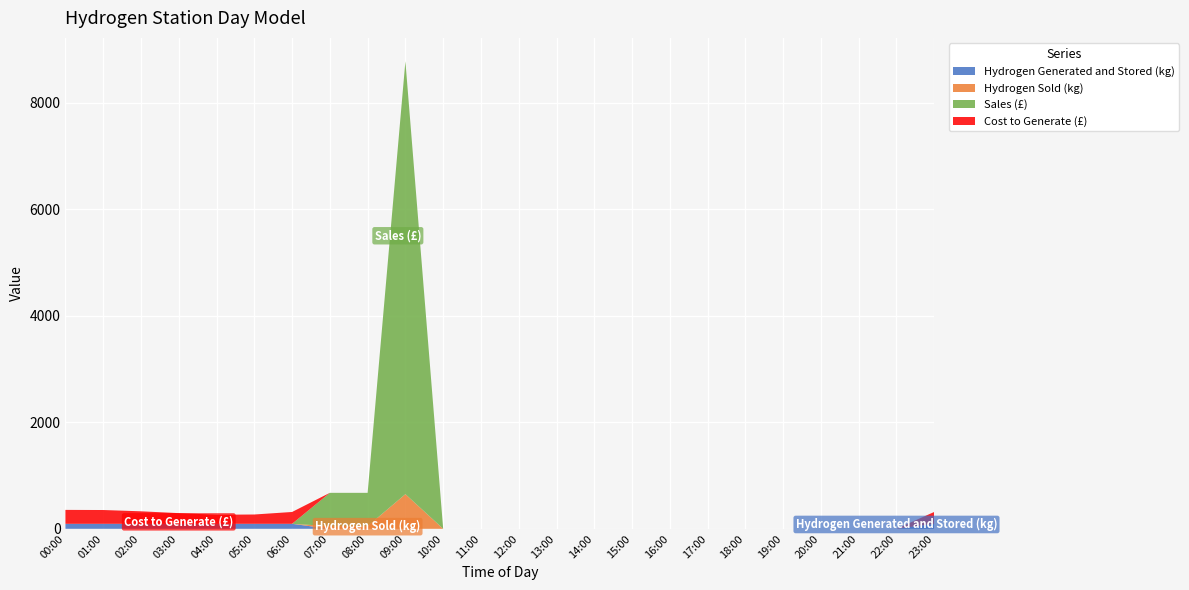

Reading right to left, transcribe all the data shown in this chart.

Hydrogen Generated and Stored (kg): 23:00=93.8	22:00=0.0	21:00=0.0	20:00=0.0	19:00=0.0	18:00=0.0	17:00=0.0	16:00=0.0	15:00=0.0	14:00=0.0	13:00=0.0	12:00=0.0	11:00=0.0	10:00=0.0	09:00=0.0	08:00=0.0	07:00=0.0	06:00=93.8	05:00=93.8	04:00=93.8	03:00=93.8	02:00=93.8	01:00=93.8	00:00=93.8
Hydrogen Sold (kg): 23:00=0.0	22:00=0.0	21:00=0.0	20:00=0.0	19:00=0.0	18:00=0.0	17:00=0.0	16:00=0.0	15:00=0.0	14:00=0.0	13:00=0.0	12:00=0.0	11:00=0.0	10:00=0.0	09:00=650.0	08:00=50.0	07:00=50.0	06:00=0.0	05:00=0.0	04:00=0.0	03:00=0.0	02:00=0.0	01:00=0.0	00:00=0.0
Sales (£): 23:00=0.0	22:00=0.0	21:00=0.0	20:00=0.0	19:00=0.0	18:00=0.0	17:00=0.0	16:00=0.0	15:00=0.0	14:00=0.0	13:00=0.0	12:00=0.0	11:00=0.0	10:00=0.0	09:00=8125.0	08:00=625.0	07:00=625.0	06:00=0.0	05:00=0.0	04:00=0.0	03:00=0.0	02:00=0.0	01:00=0.0	00:00=0.0
Cost to Generate (£): 23:00=222.8	22:00=0.0	21:00=0.0	20:00=0.0	19:00=0.0	18:00=0.0	17:00=0.0	16:00=0.0	15:00=0.0	14:00=0.0	13:00=0.0	12:00=0.0	11:00=0.0	10:00=0.0	09:00=0.0	08:00=0.0	07:00=0.0	06:00=222.0	05:00=174.6	04:00=170.0	03:00=200.4	02:00=234.7	01:00=258.9	00:00=261.2